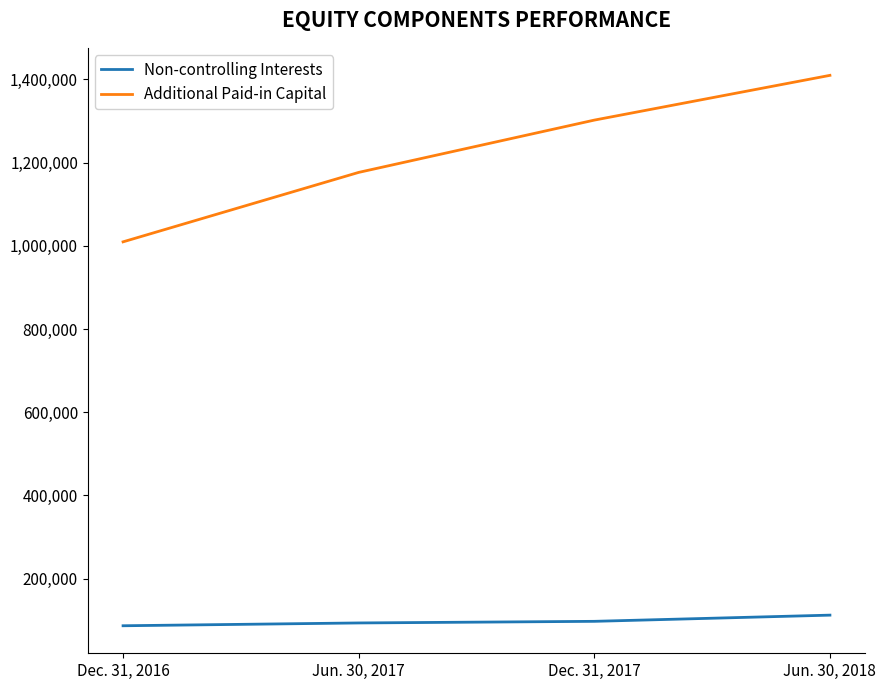

True or false: Additional Paid-in Capital has more than 1 points higher than both neighbors.

False